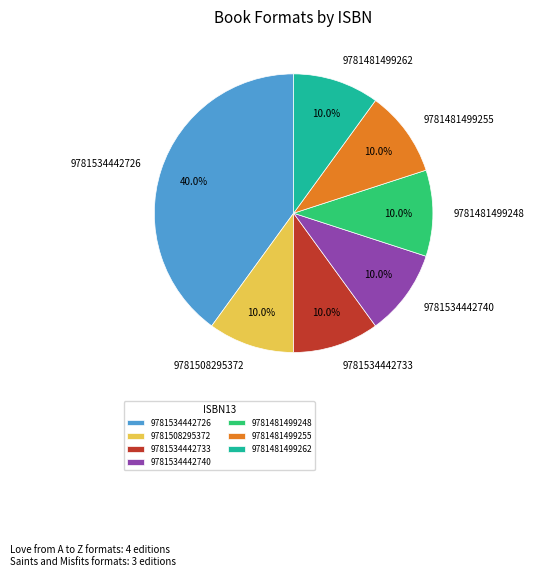

The 9781534442733 slice represents 10% of the pie. True or false?

True